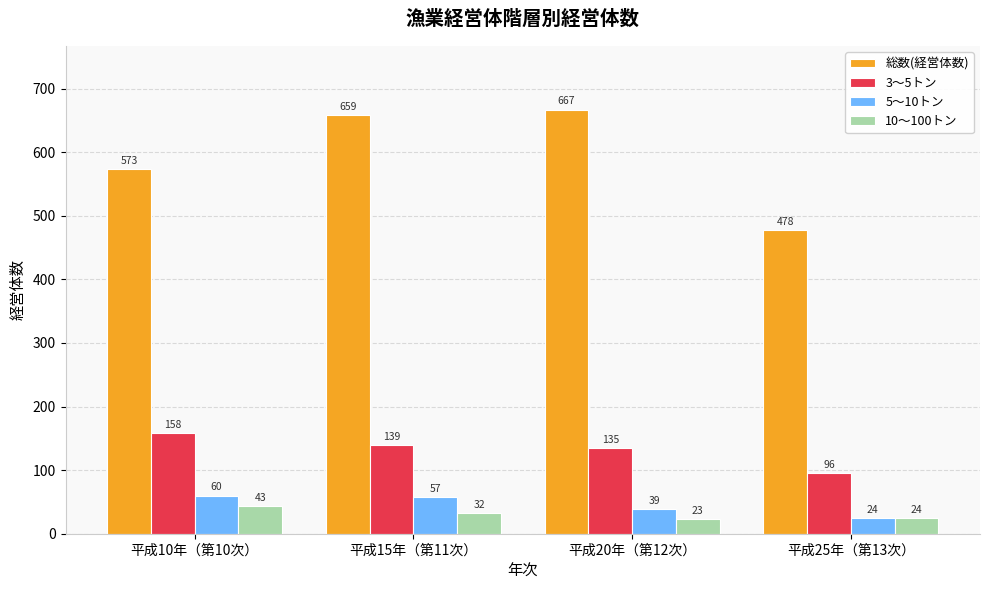

What is the total value across all series at 平成20年（第12次）?

864